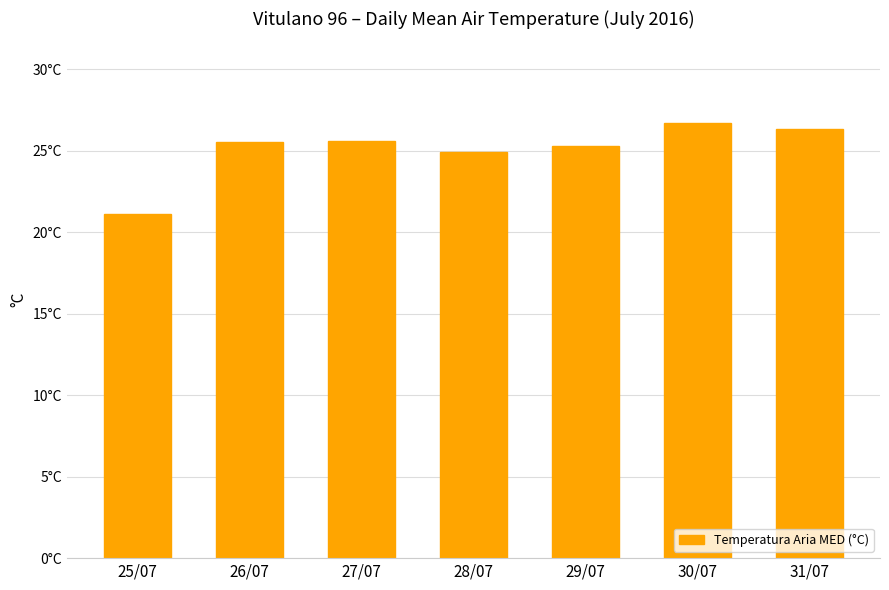

Does the chart contain stacked bars?

No